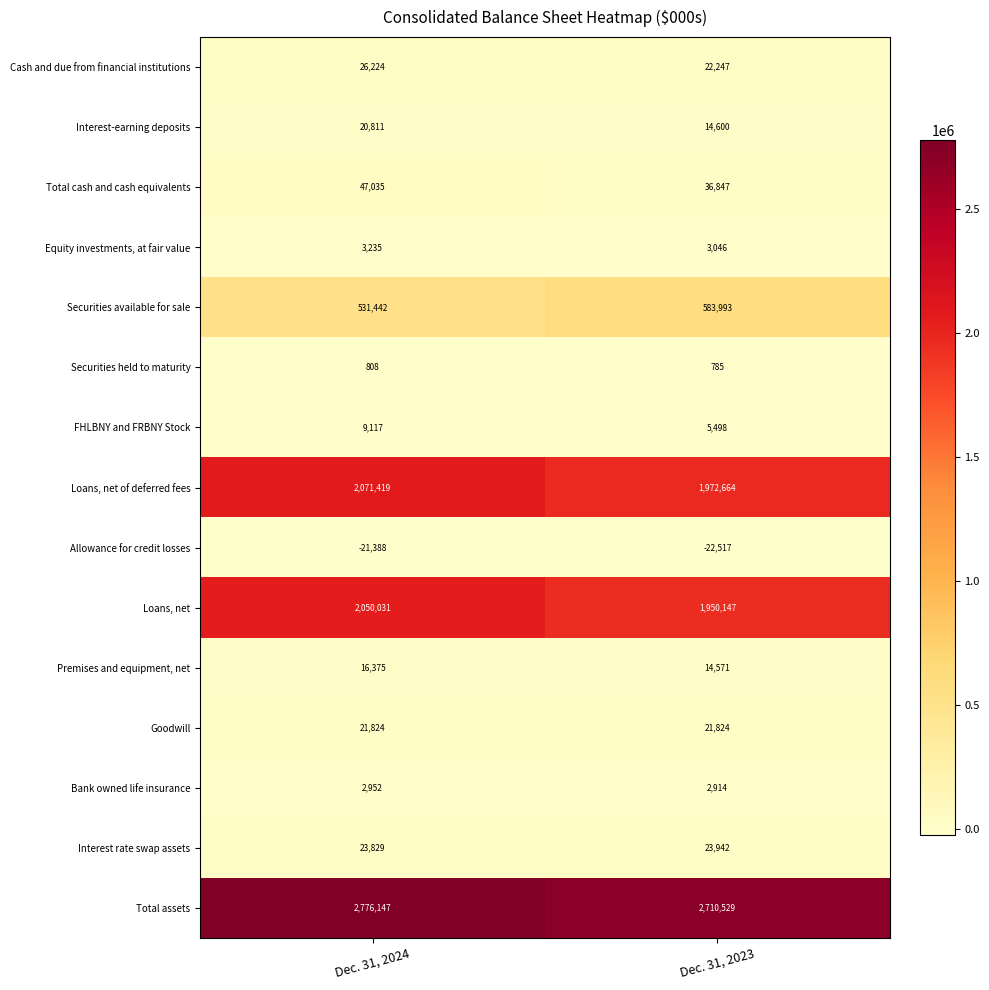

Reading right to left, list all the values displayed in this chart.

Cash and due from financial institutions: Dec. 31, 2023=22247	Dec. 31, 2024=26224
Interest-earning deposits: Dec. 31, 2023=14600	Dec. 31, 2024=20811
Total cash and cash equivalents: Dec. 31, 2023=36847	Dec. 31, 2024=47035
Equity investments, at fair value: Dec. 31, 2023=3046	Dec. 31, 2024=3235
Securities available for sale: Dec. 31, 2023=583993	Dec. 31, 2024=531442
Securities held to maturity: Dec. 31, 2023=785	Dec. 31, 2024=808
FHLBNY and FRBNY Stock: Dec. 31, 2023=5498	Dec. 31, 2024=9117
Loans, net of deferred fees: Dec. 31, 2023=1972664	Dec. 31, 2024=2071419
Allowance for credit losses: Dec. 31, 2023=-22517	Dec. 31, 2024=-21388
Loans, net: Dec. 31, 2023=1950147	Dec. 31, 2024=2050031
Premises and equipment, net: Dec. 31, 2023=14571	Dec. 31, 2024=16375
Goodwill: Dec. 31, 2023=21824	Dec. 31, 2024=21824
Bank owned life insurance: Dec. 31, 2023=2914	Dec. 31, 2024=2952
Interest rate swap assets: Dec. 31, 2023=23942	Dec. 31, 2024=23829
Total assets: Dec. 31, 2023=2710529	Dec. 31, 2024=2776147